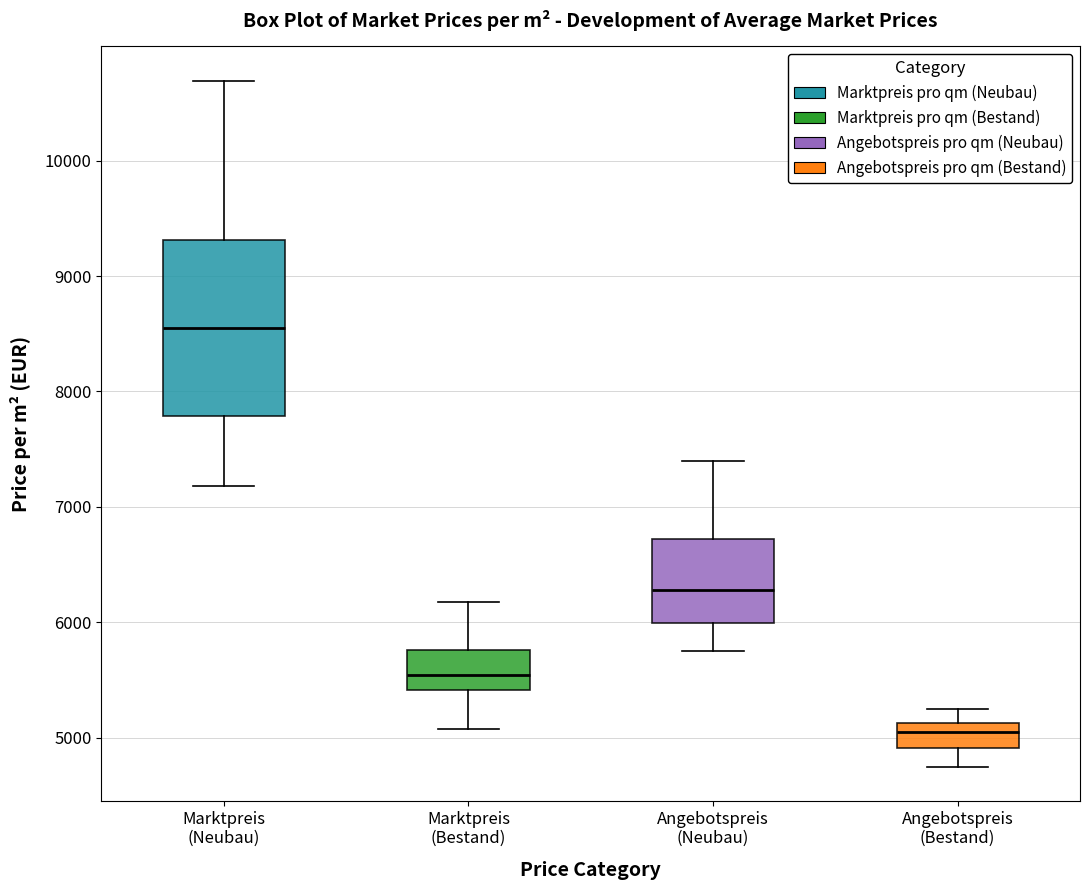

Reading left to right, read every box against the y-axis: the position of its median line, the range the box covers, and the ends of its whiskers. The values are not printed on the chart, so give them approximately, as read against the axis.

Marktpreis (Neubau): median 8600, box 7800 to 9300, whiskers 7200 to 10700
Marktpreis (Bestand): median 5500, box 5400 to 5800, whiskers 5100 to 6200
Angebotspreis (Neubau): median 6300, box 6000 to 6700, whiskers 5800 to 7400
Angebotspreis (Bestand): median 5100 (inside the box), box 4900 to 5100, whiskers 4800 to 5300